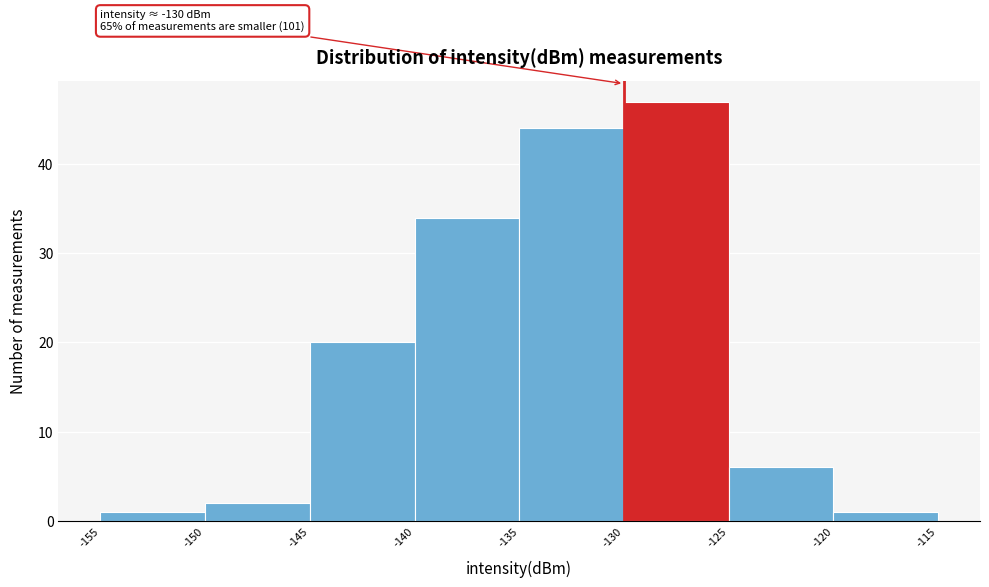

Over which range of the x-axis is the bar tallest?

-130 to -125